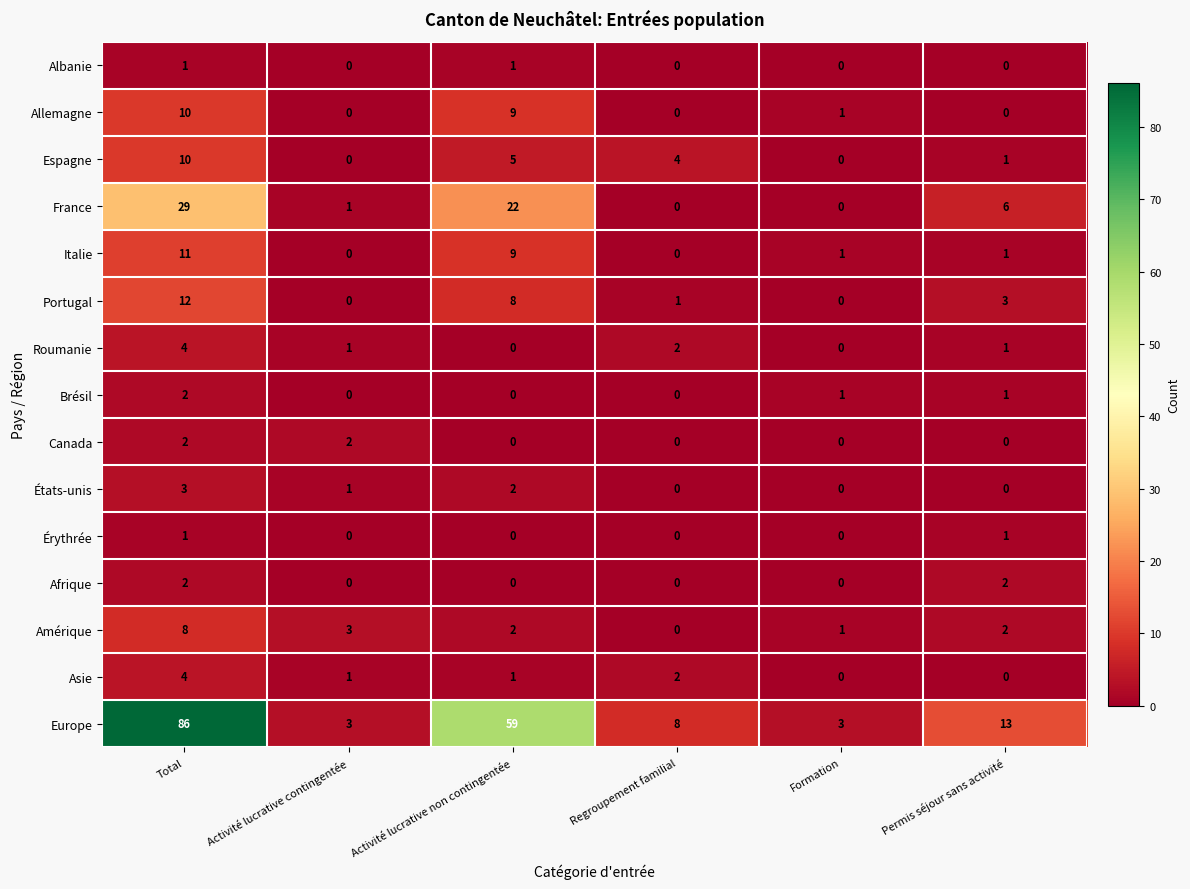

Which series changed the most between Activité lucrative non contingentée and Permis séjour sans activité?

Europe